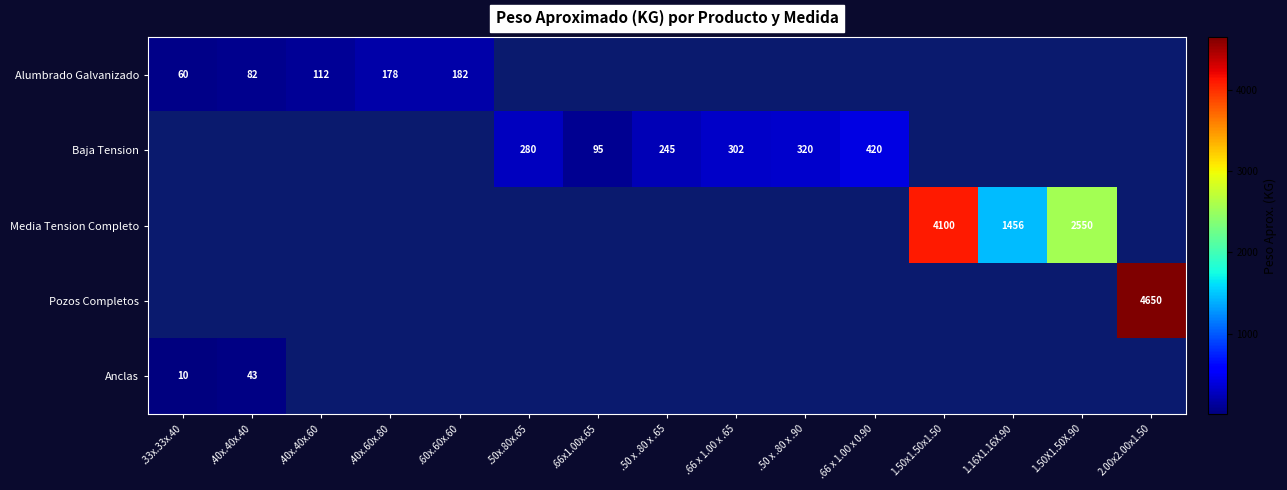

The Baja Tension series shows 280 at .50x.80x.65. True or false?

True